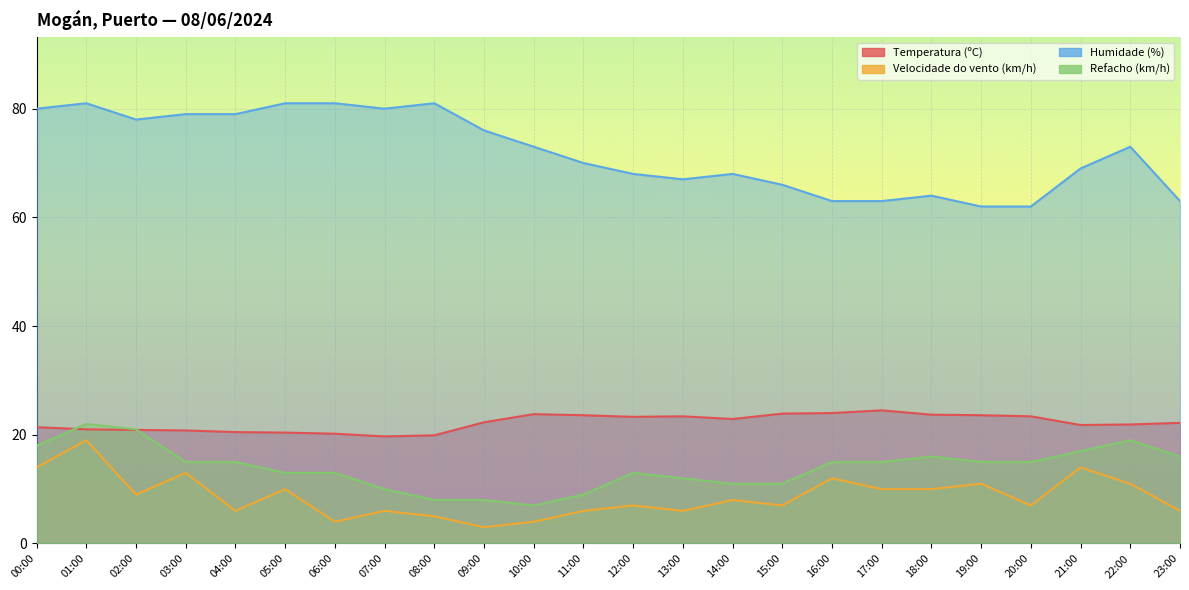

Reading right to left, what are all the values shown in this chart?

Temperatura (ºC): 22.2	21.9	21.8	23.4	23.6	23.7	24.5	24.0	23.9	22.9	23.4	23.3	23.6	23.8	22.3	19.9	19.7	20.2	20.4	20.5	20.8	20.9	21.0	21.4
Velocidade do vento (km/h): 6.0	11.0	14.0	7.0	11.0	10.0	10.0	12.0	7.0	8.0	6.0	7.0	6.0	4.0	3.0	5.0	6.0	4.0	10.0	6.0	13.0	9.0	19.0	14.0
Humidade (%): 63.0	73.0	69.0	62.0	62.0	64.0	63.0	63.0	66.0	68.0	67.0	68.0	70.0	73.0	76.0	81.0	80.0	81.0	81.0	79.0	79.0	78.0	81.0	80.0
Refacho (km/h): 16.0	19.0	17.0	15.0	15.0	16.0	15.0	15.0	11.0	11.0	12.0	13.0	9.0	7.0	8.0	8.0	10.0	13.0	13.0	15.0	15.0	21.0	22.0	18.0